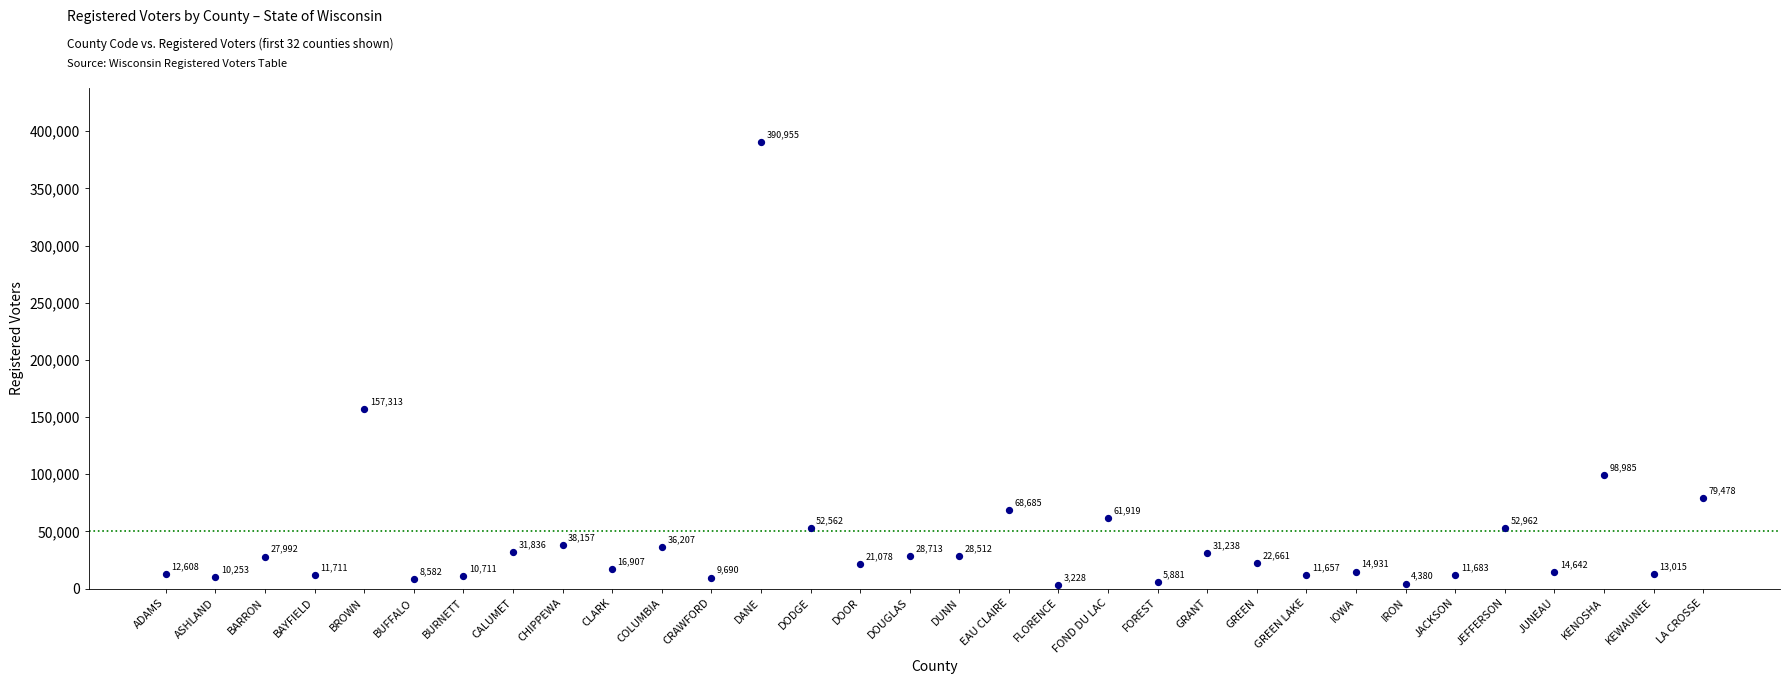

What is the range of X values (max minus min)?

31